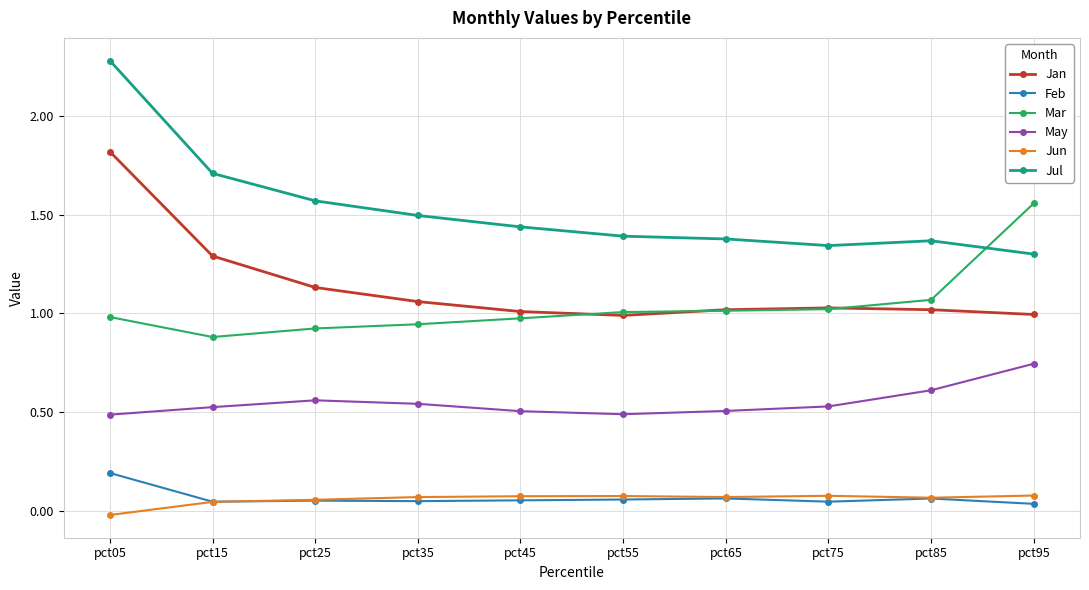

True or false: Jul and Jun intersect in this chart.

False